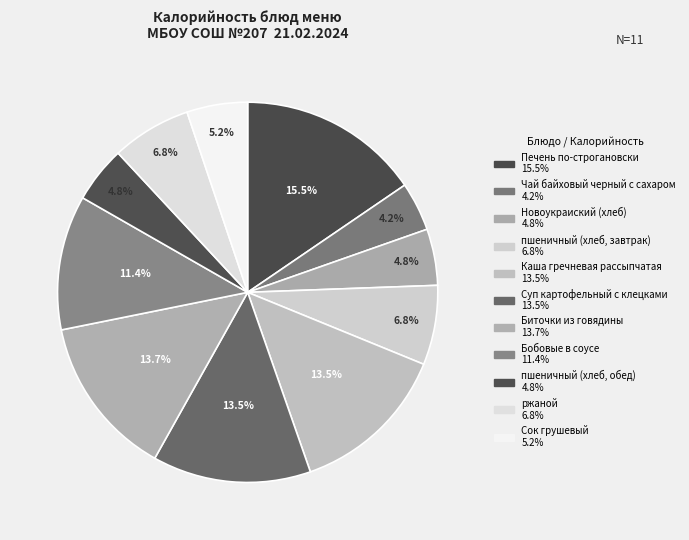

To the nearest percent, what is the average slice percentage?

9%